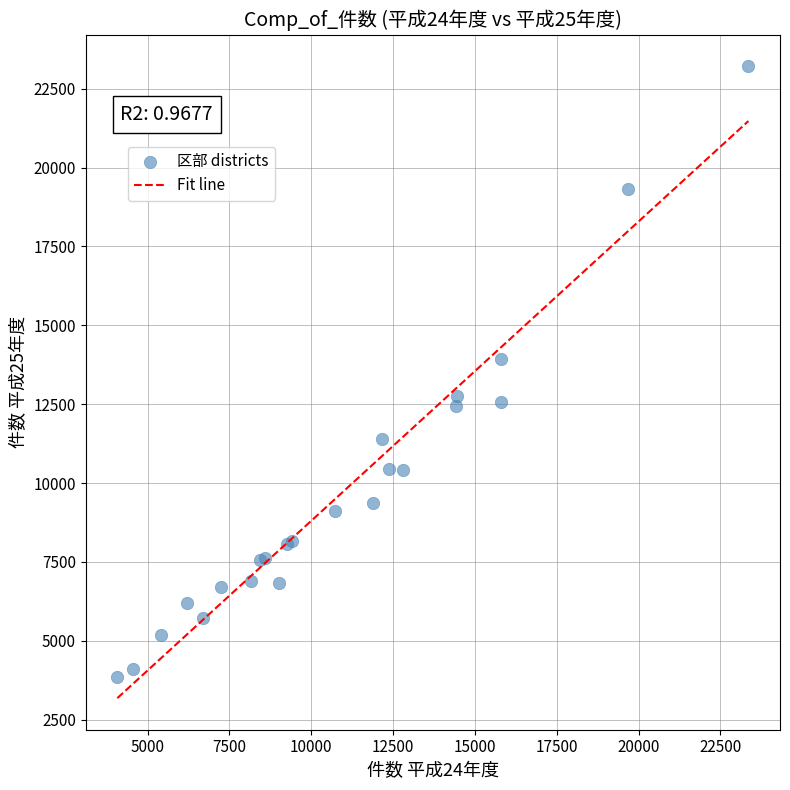

What Y value in the scatter plot is closest to 13525?

13940